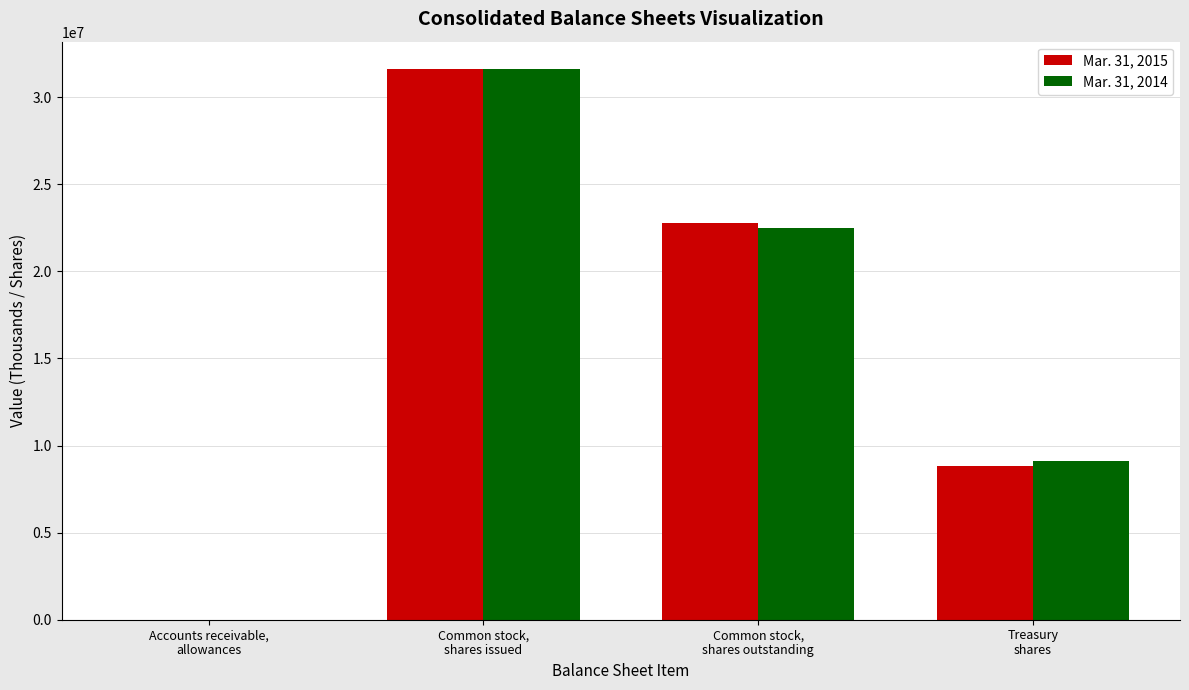

The Mar. 31, 2015 series shows 22789355 at Common stock,
shares outstanding. True or false?

True